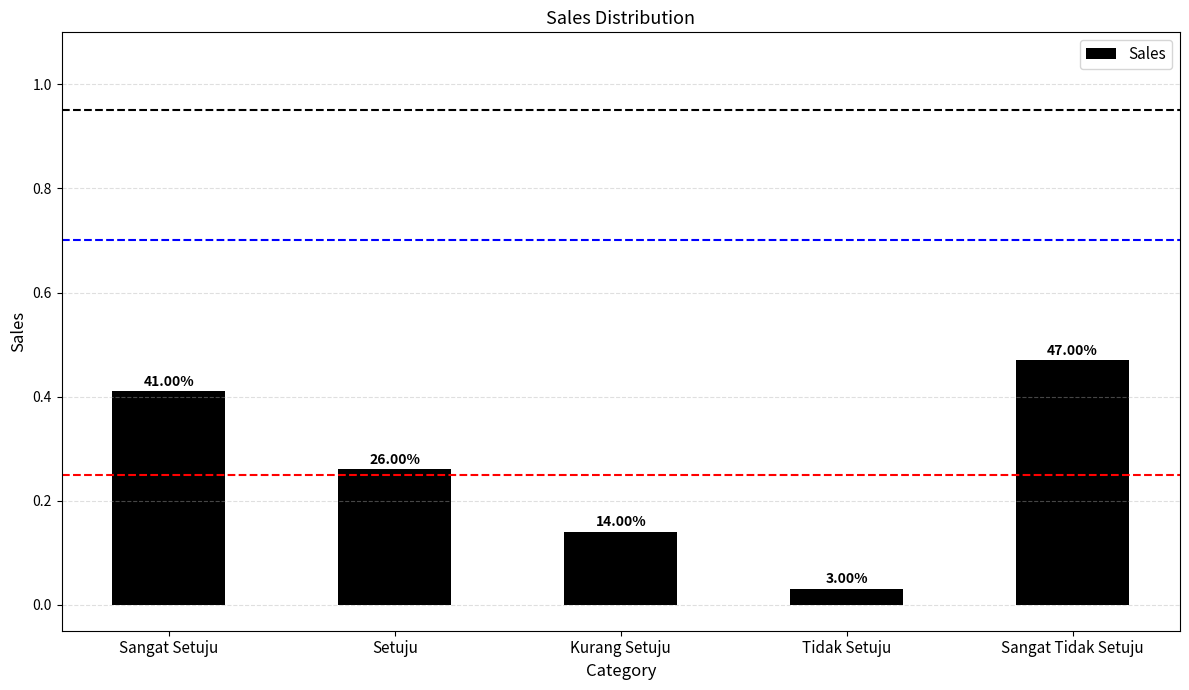

What is the value of the 5th bar from the left?

0.5